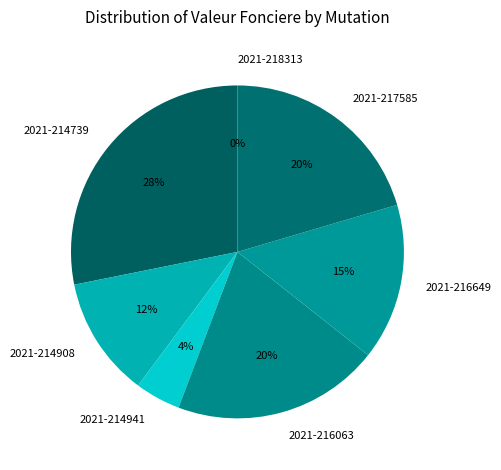

The 2021-214941 slice represents 4% of the pie. True or false?

True